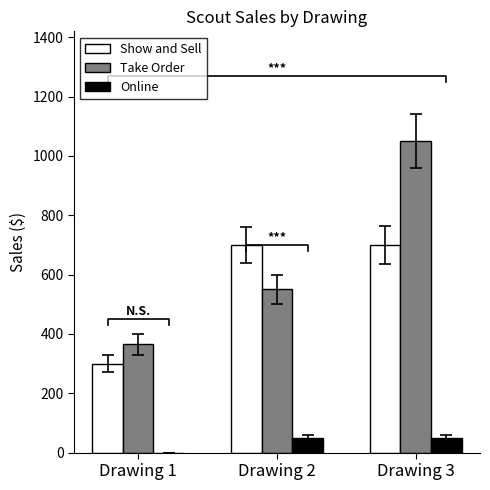

How many distinct data groups are displayed?

3